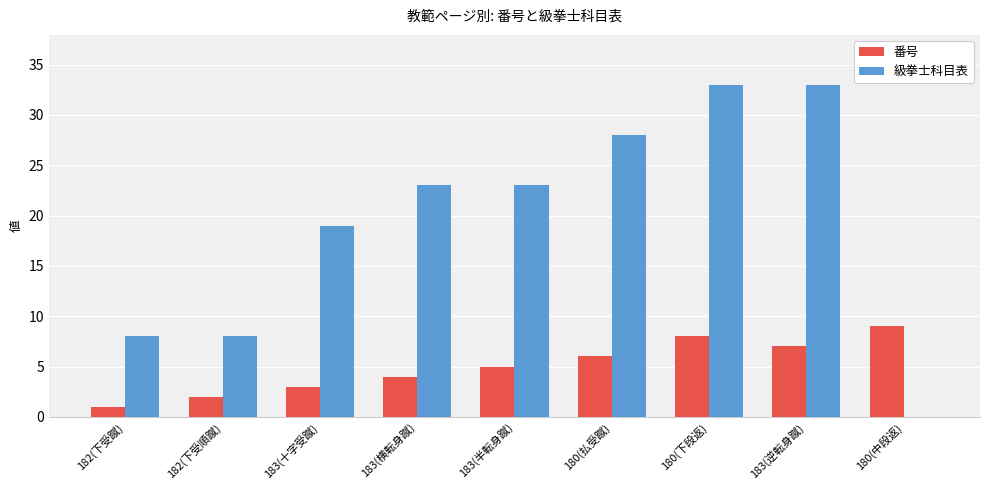

Read the 番号 value at 183(半転身蹴).

5